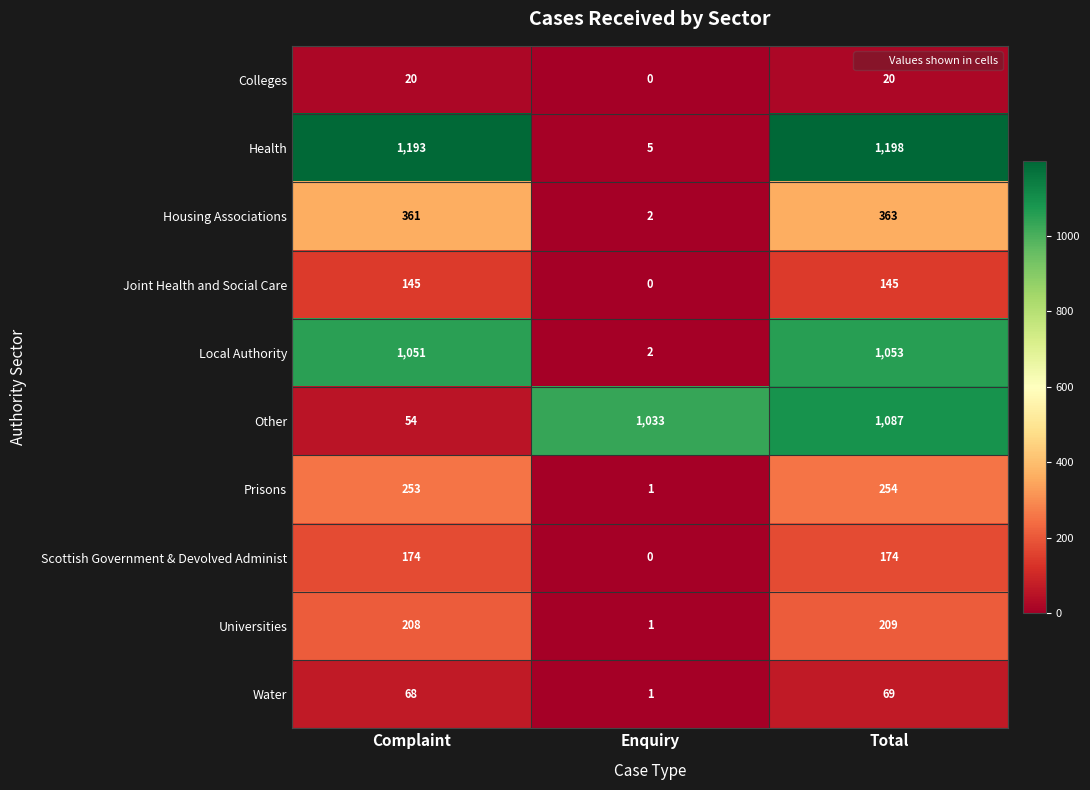

At which category is the sum across all series the highest?

Total